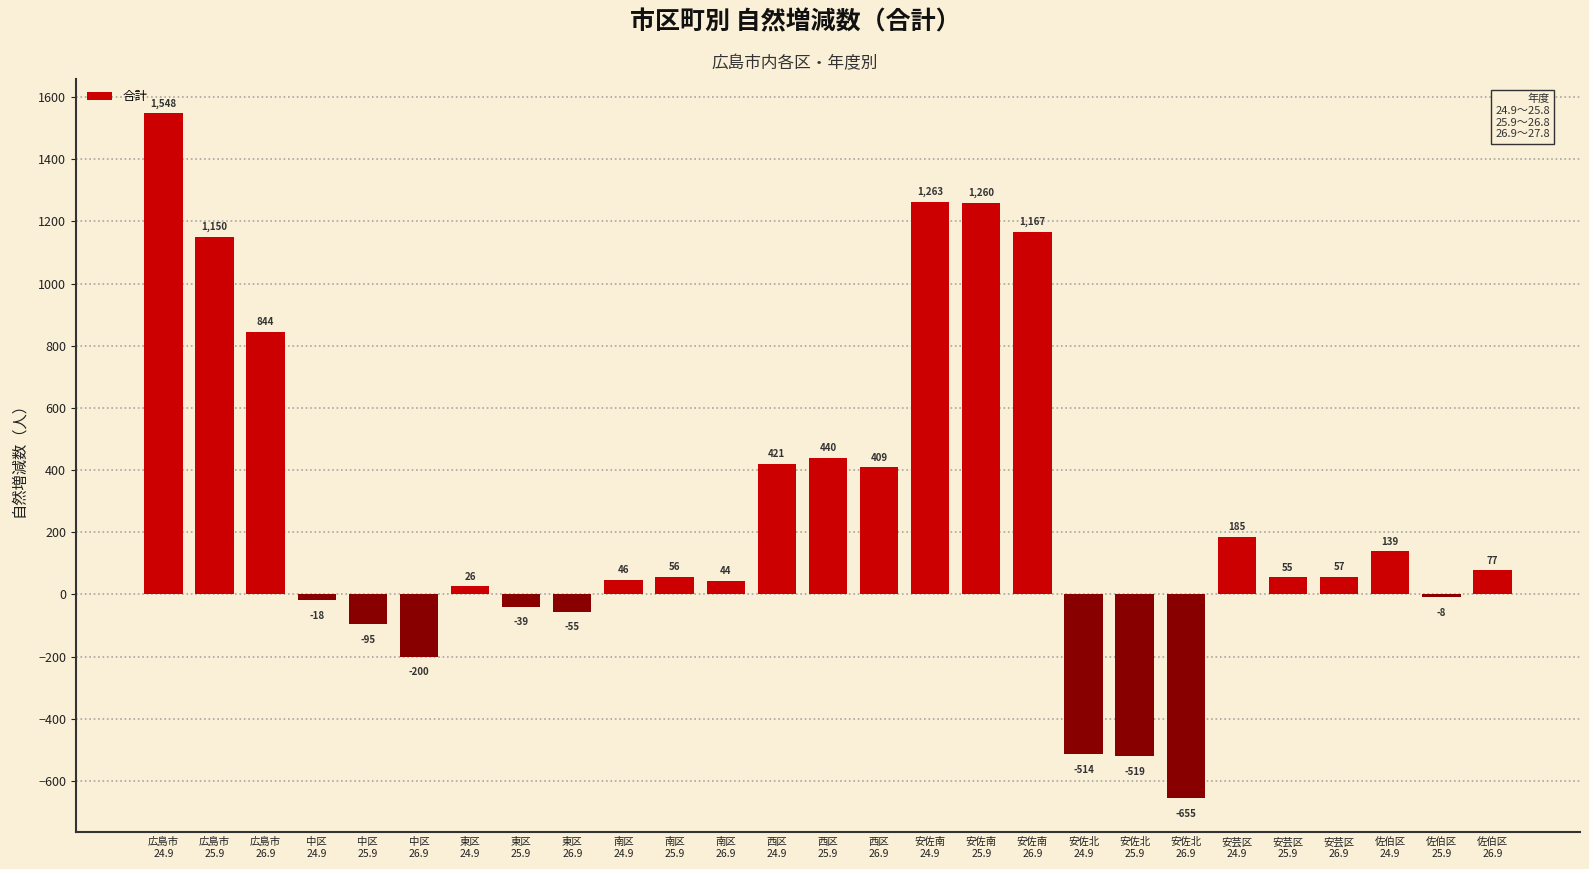

True or false: the data shows 46 at 南区
24.9.

True